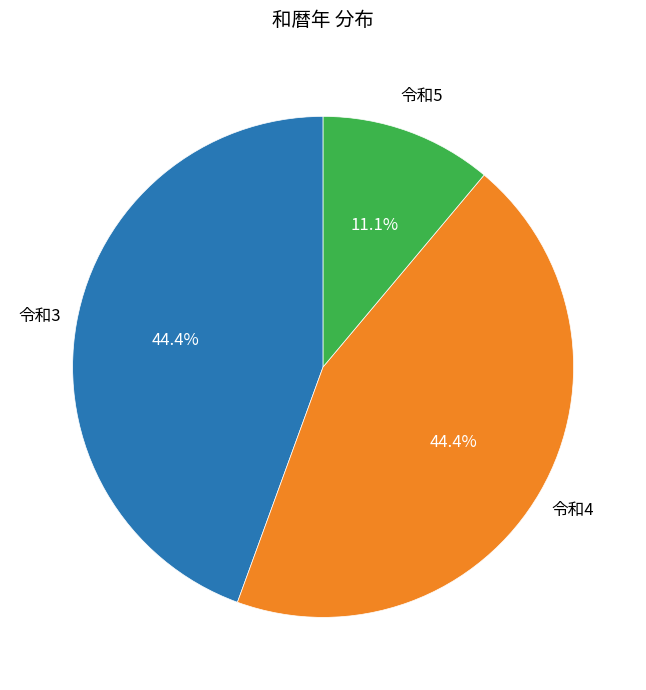

What is the smallest slice in the pie chart?

令和5